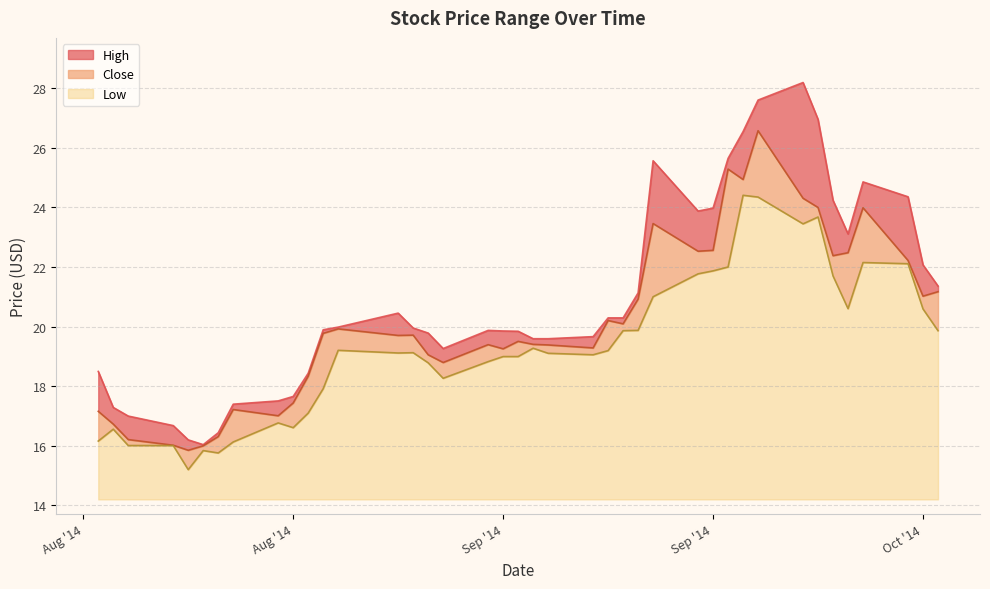

What position from the left is 2014-09-26?

32